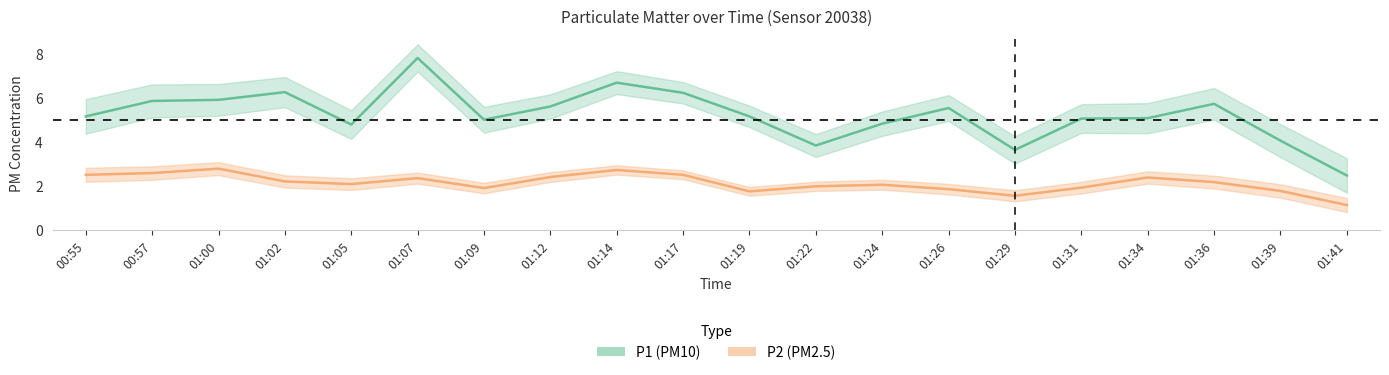

How many categories are shown in the chart?

20